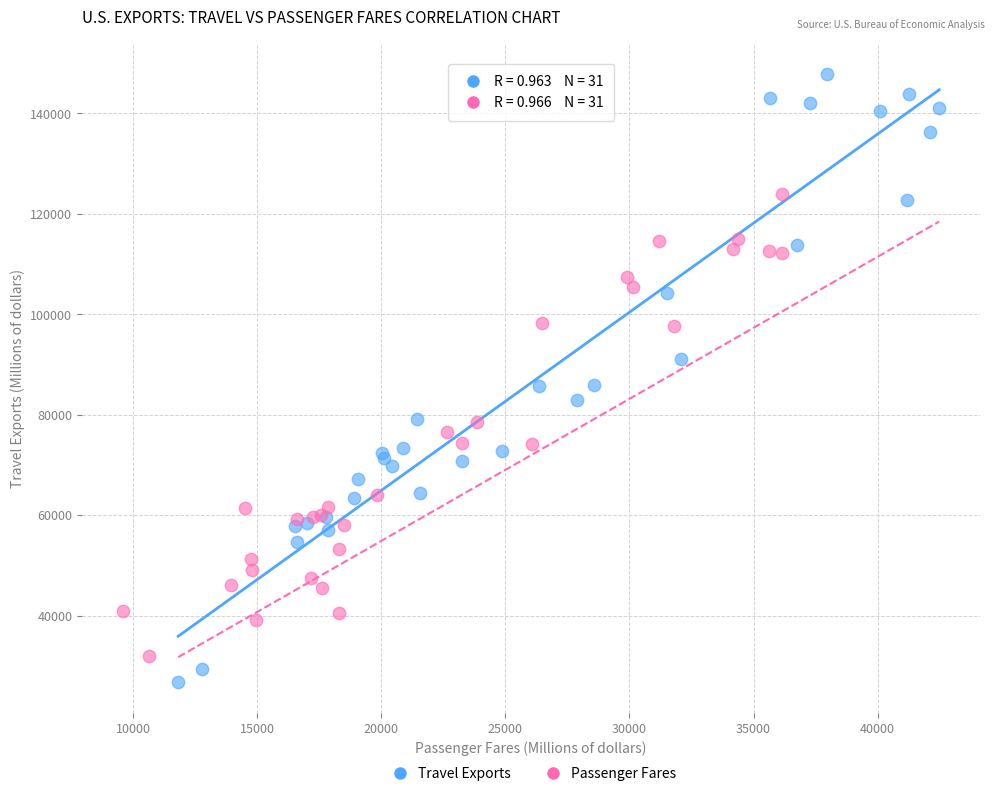

Which series has the widest spread of Y values?

Travel Exports